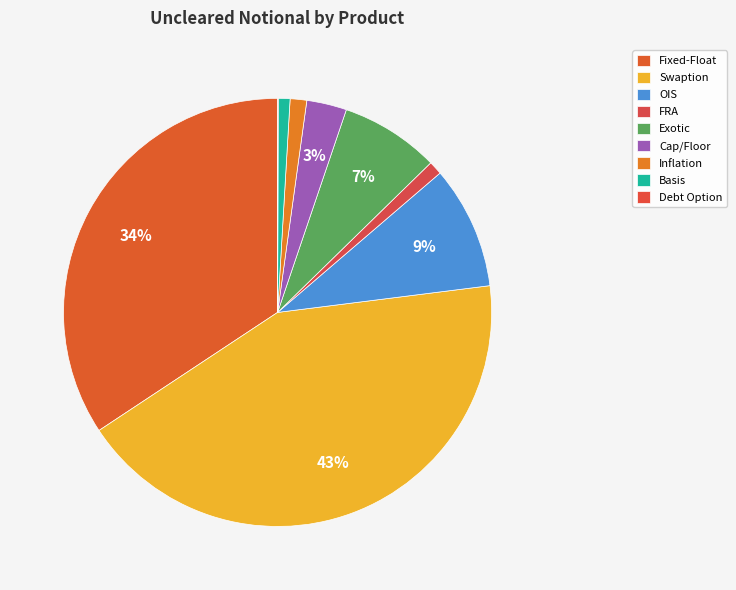

What is the total percentage of Fixed-Float and Swaption?

77.0%